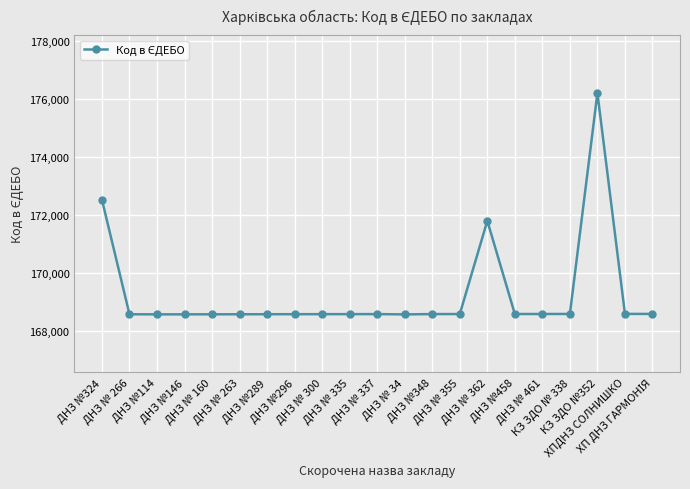

The value at ДНЗ №458 is 267326. True or false?

False